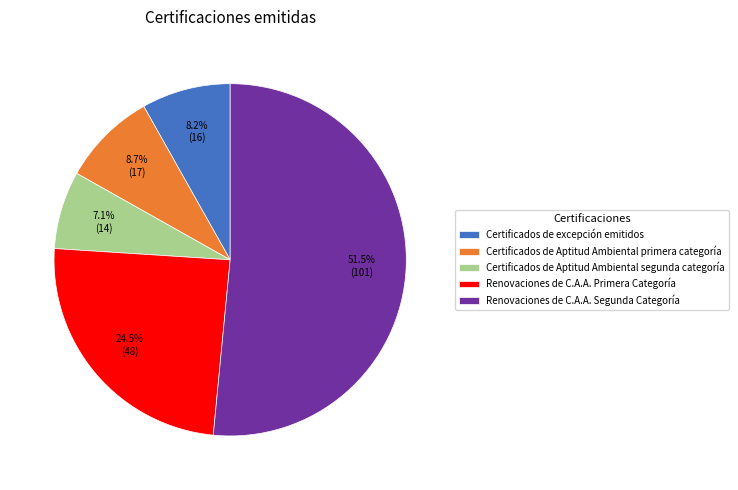

Approximately how many times larger is the value at Renovaciones de C.A.A. Segunda Categoría compared to Renovaciones de C.A.A. Primera Categoría?

2.1